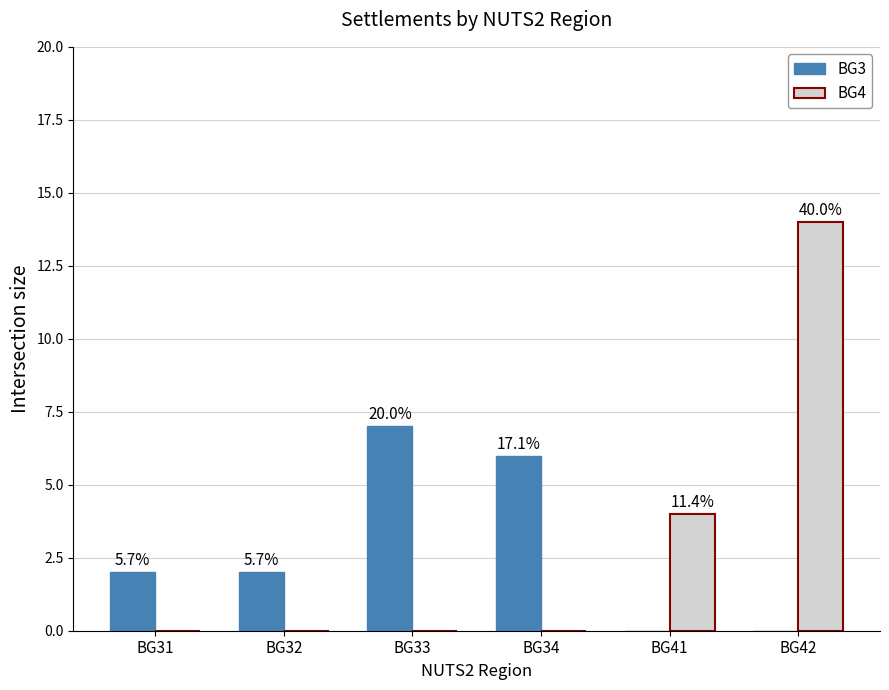

Rank the categories by BG3 value from lowest to highest.

BG41, BG42, BG31, BG32, BG34, BG33